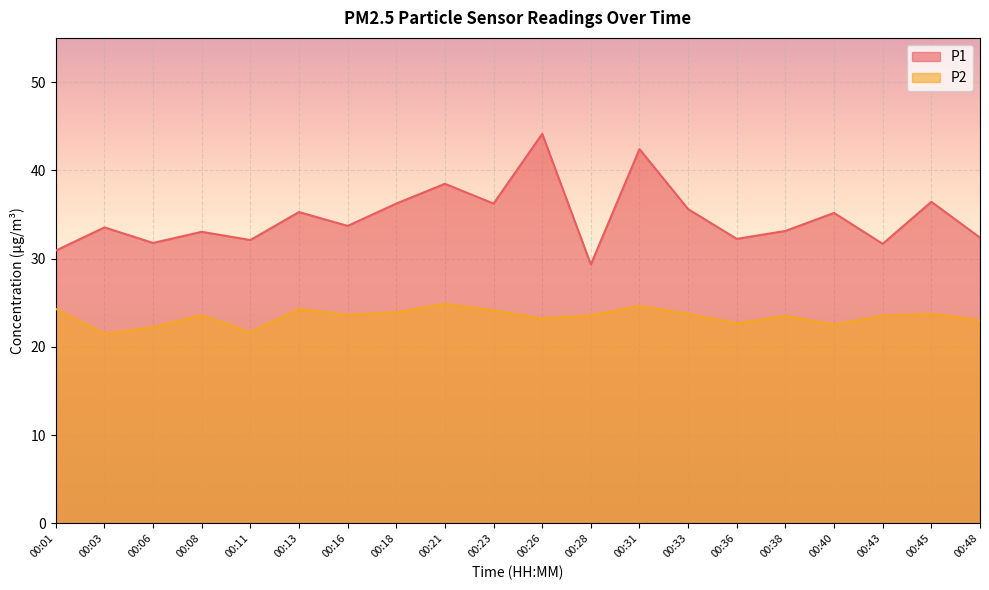

What are all the series names shown in the legend?

P1, P2